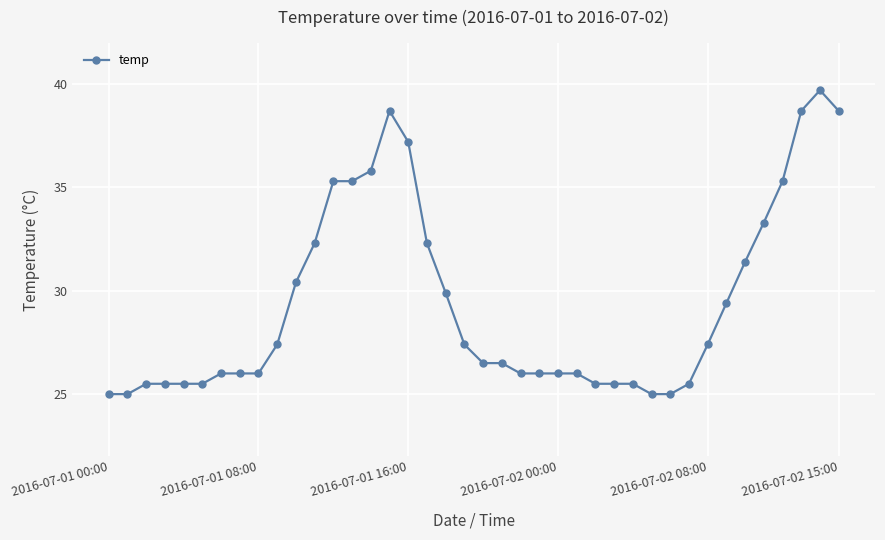

What is the value of the 21st point from the left?

26.5